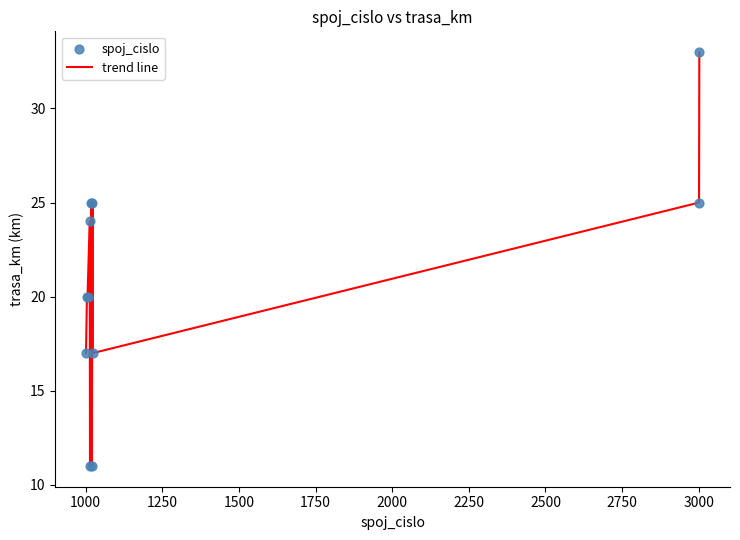

What is the difference between the maximum and minimum values?

22